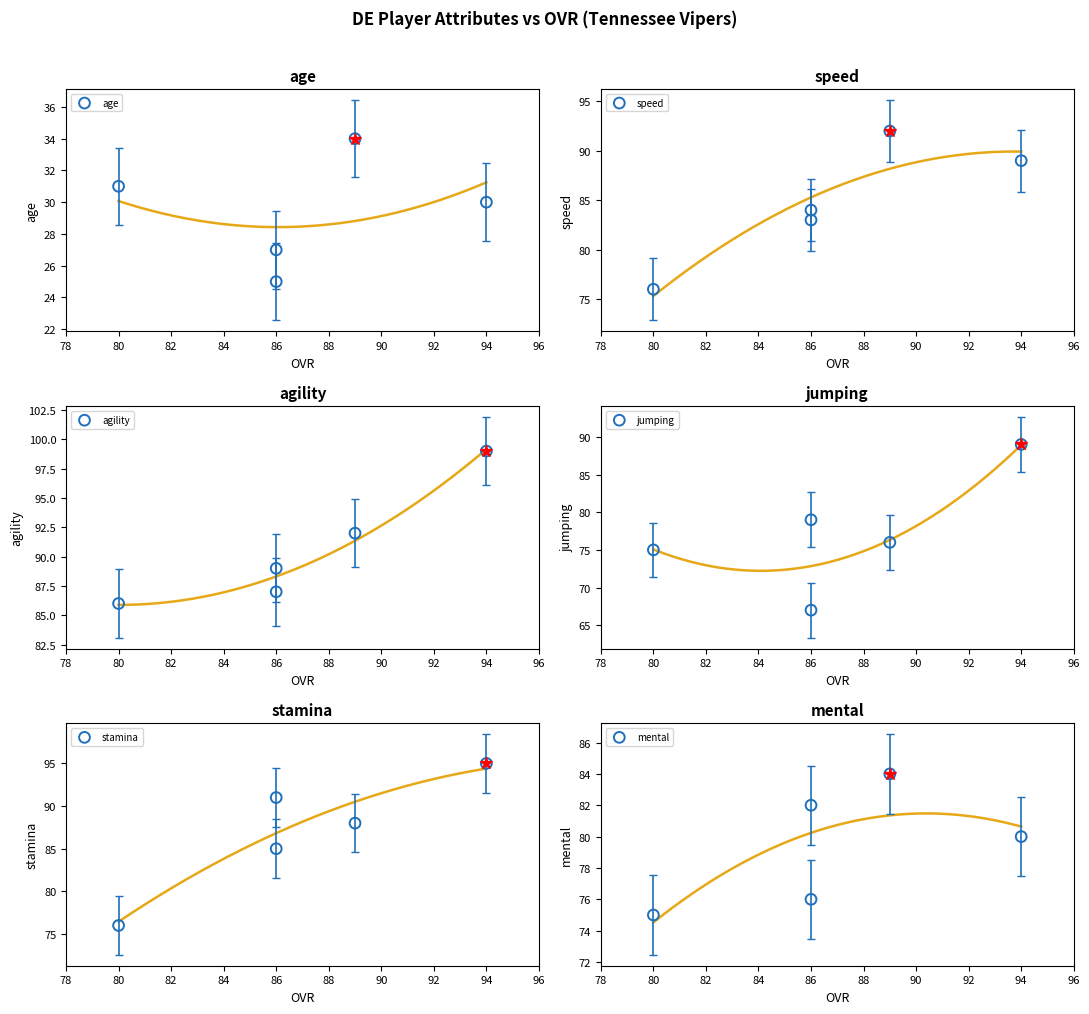

What are all the series names shown in the legend?

age, speed, agility, jumping, stamina, mental